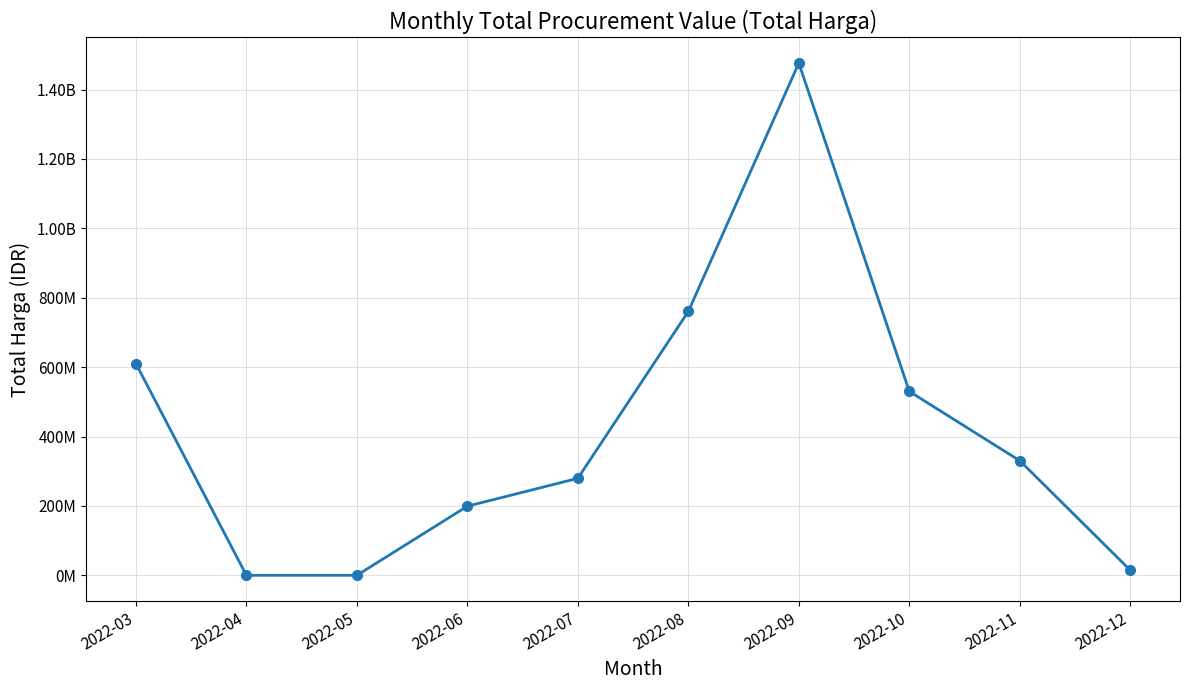

Does the chart have visible grid lines?

Yes